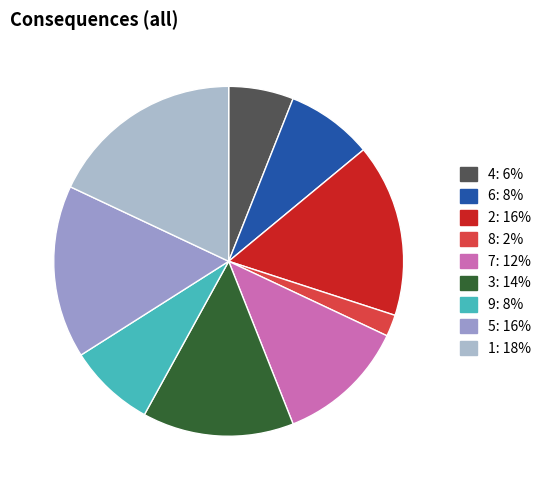

Combined, do 6 and 9 account for over 50%?

No